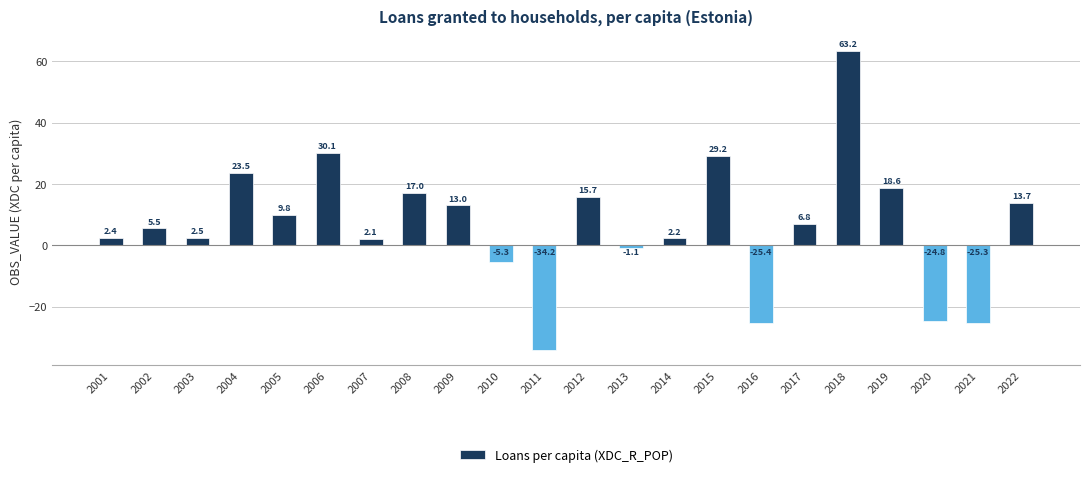

How many bars are there in total?

22